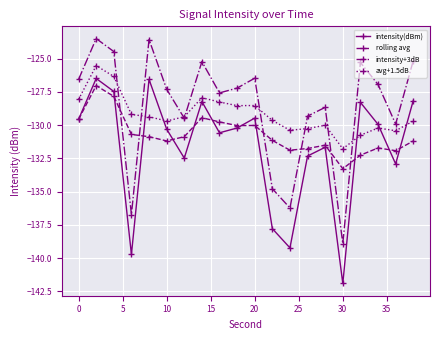

What is the value of the intensity+3dB point at the 6th from the left?

-127.3